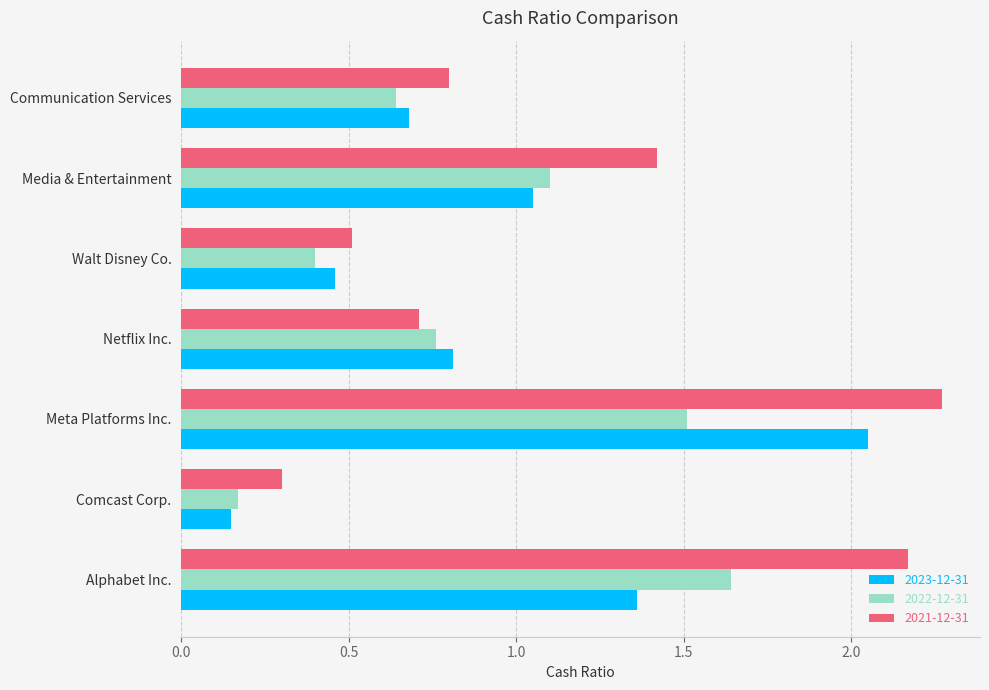

Which category has the highest value in the 2022-12-31 series?

Alphabet Inc.